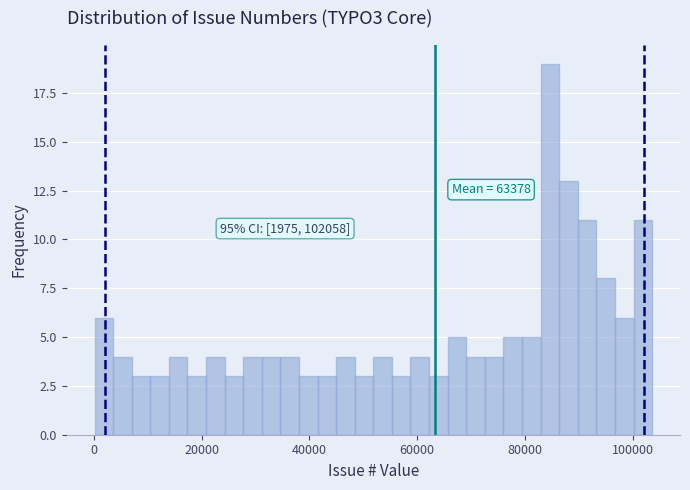

Around what value on the x-axis is the tallest bar? Give the approximate position of its centre, as read against the axis.

84000